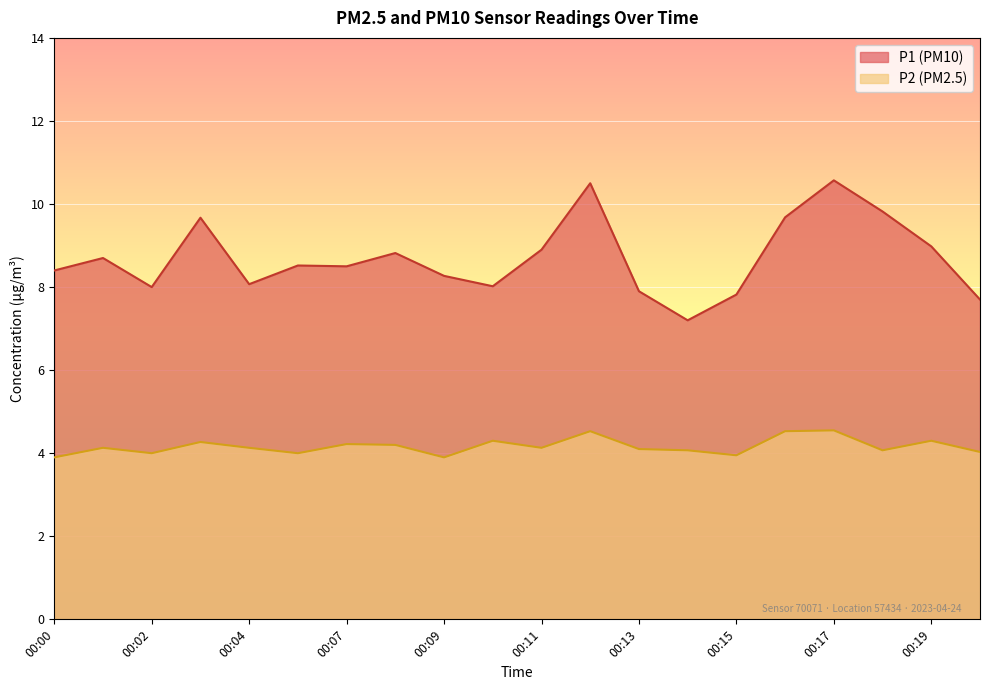

Which has a higher value, 00:08 or 00:17?

00:17